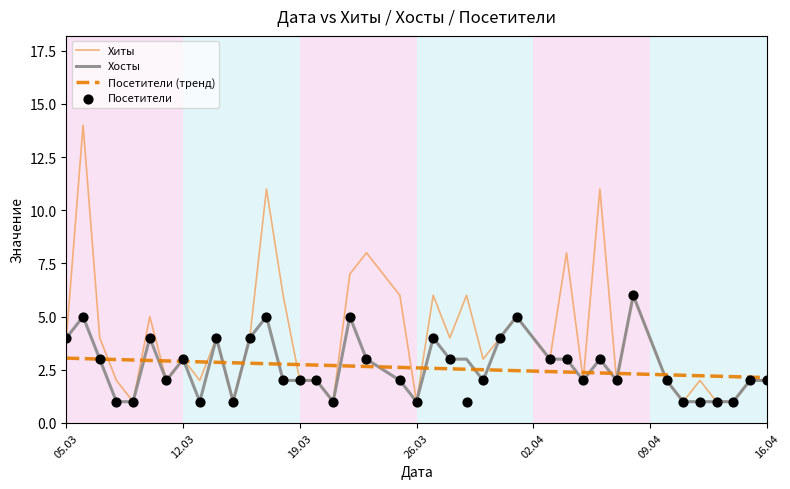

Which series has the largest total across all categories?

Хиты